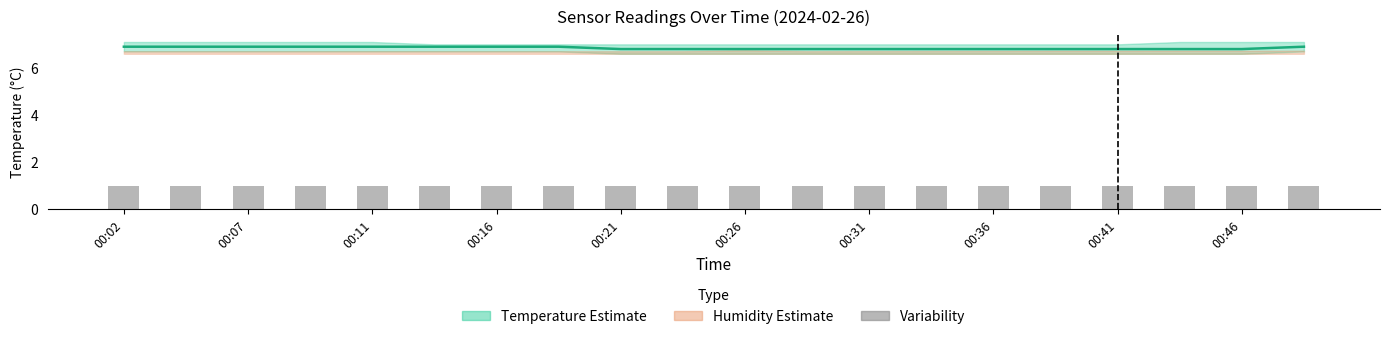

What is the maximum value for Temperature?

6.9